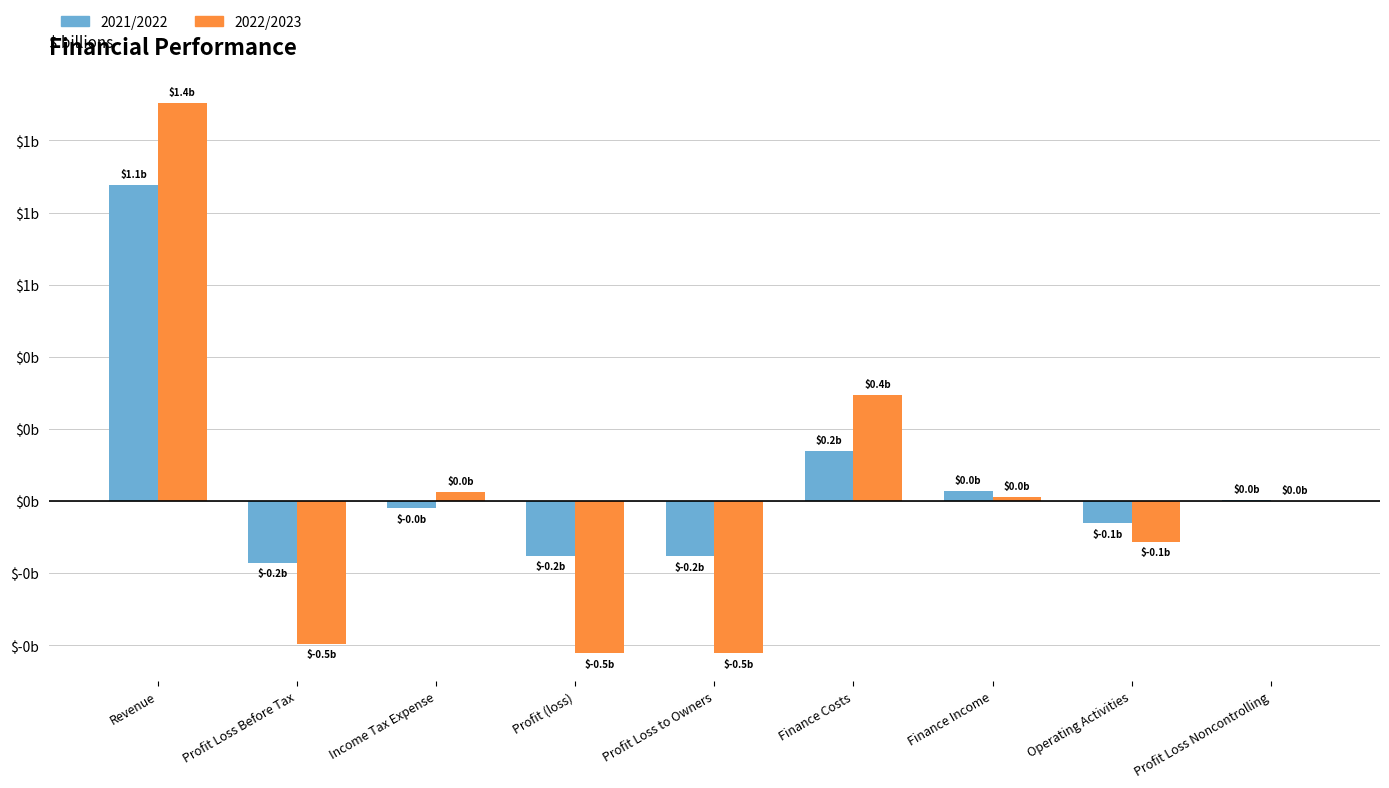

Reading left to right, what are all the values shown in this chart?

2021/2022: 1.1	-0.2	-0.0	-0.2	-0.2	0.2	0.0	-0.1	0.0
2022/2023: 1.4	-0.5	0.0	-0.5	-0.5	0.4	0.0	-0.1	0.0